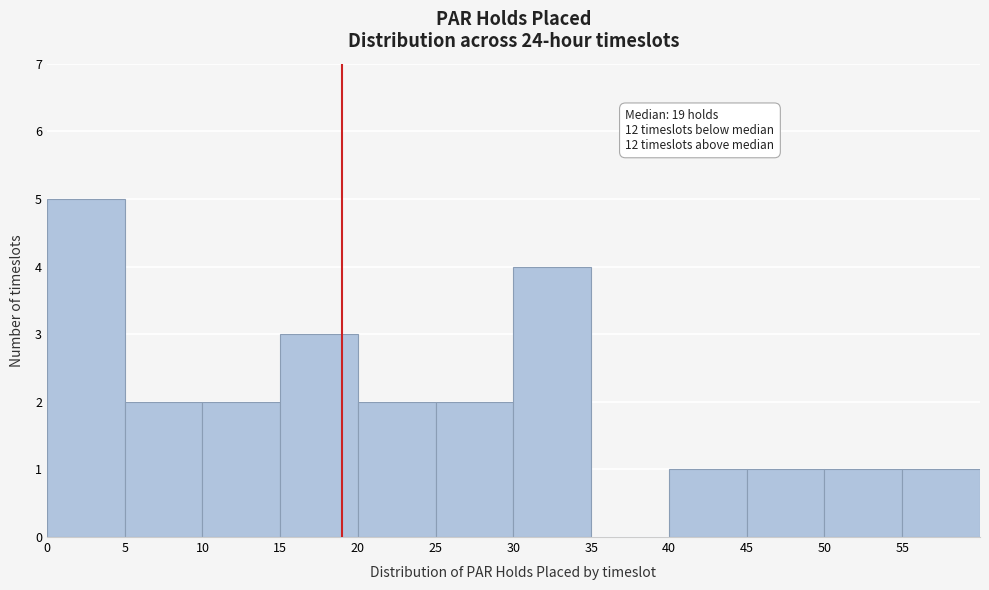

Which range on the x-axis has the tallest bar?

0 to 5